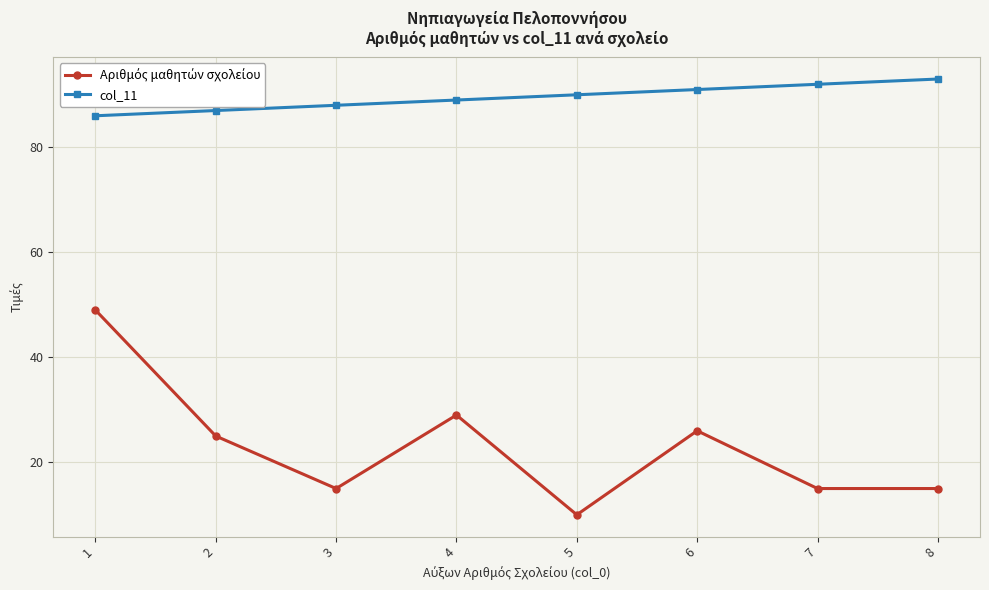

What is the sum of all col_11 values?

716